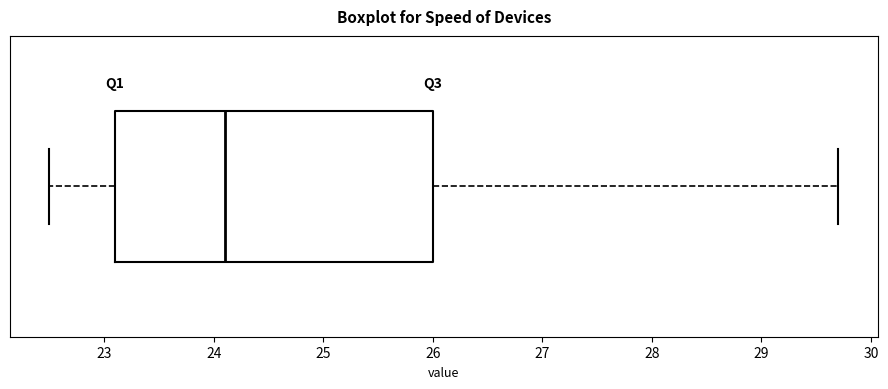

Transcribe this box plot: give where the median line is, the range the box spans, and where the two whiskers end, as read against the x-axis. The values are not printed on the chart, so give them approximately, as read against the axis.

median 24.1, box 23.1 to 26.0, whiskers 22.5 to 29.7